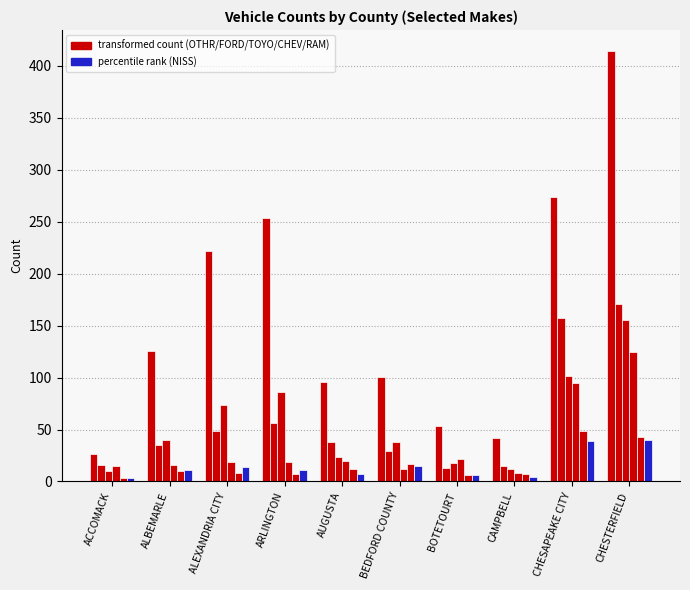

Count the number of data series in this chart.

6